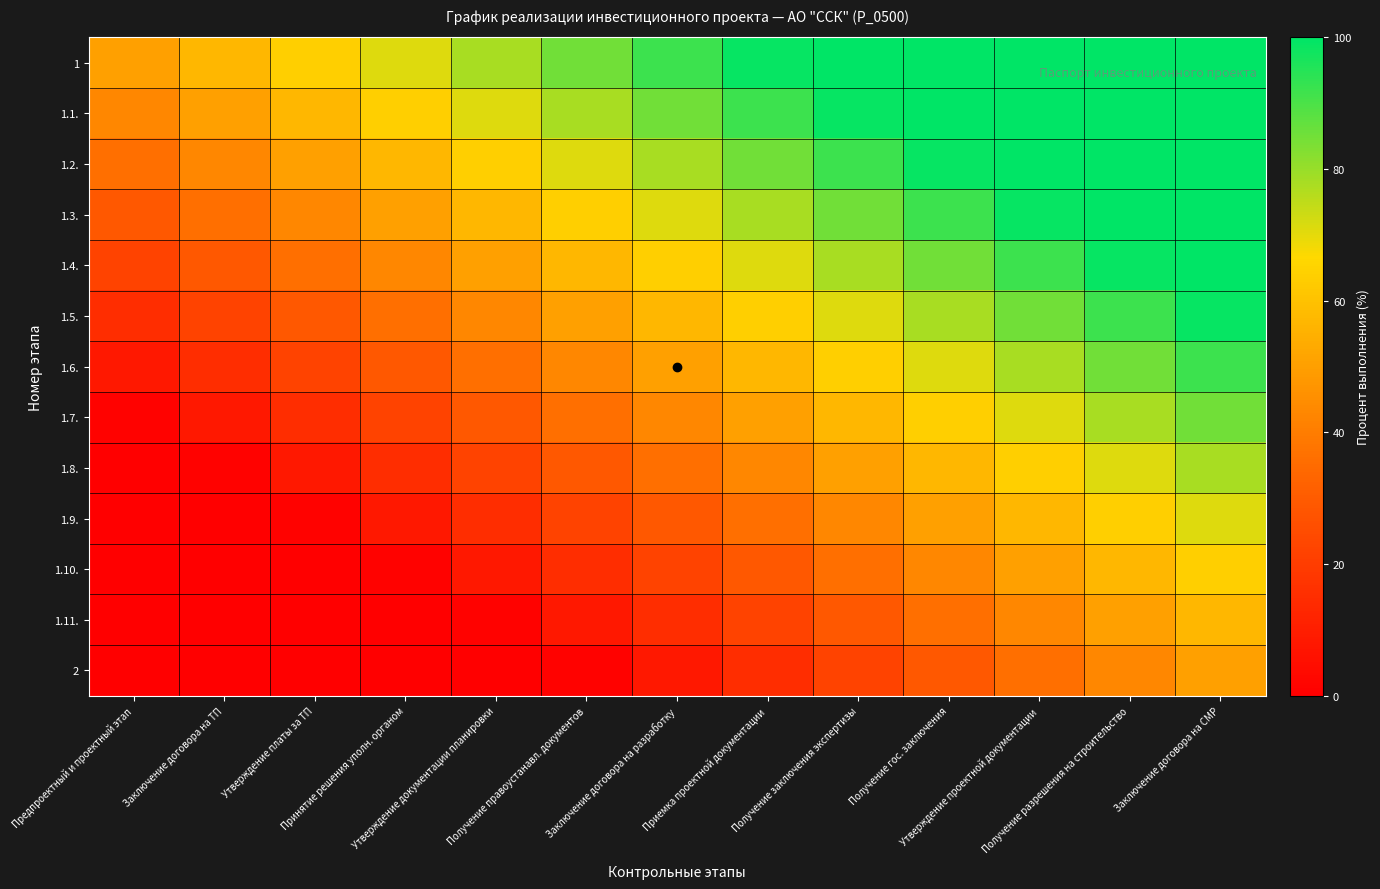

Between Предпроектный и проектный этап and Утверждение документации планировки, which is larger?

Утверждение документации планировки